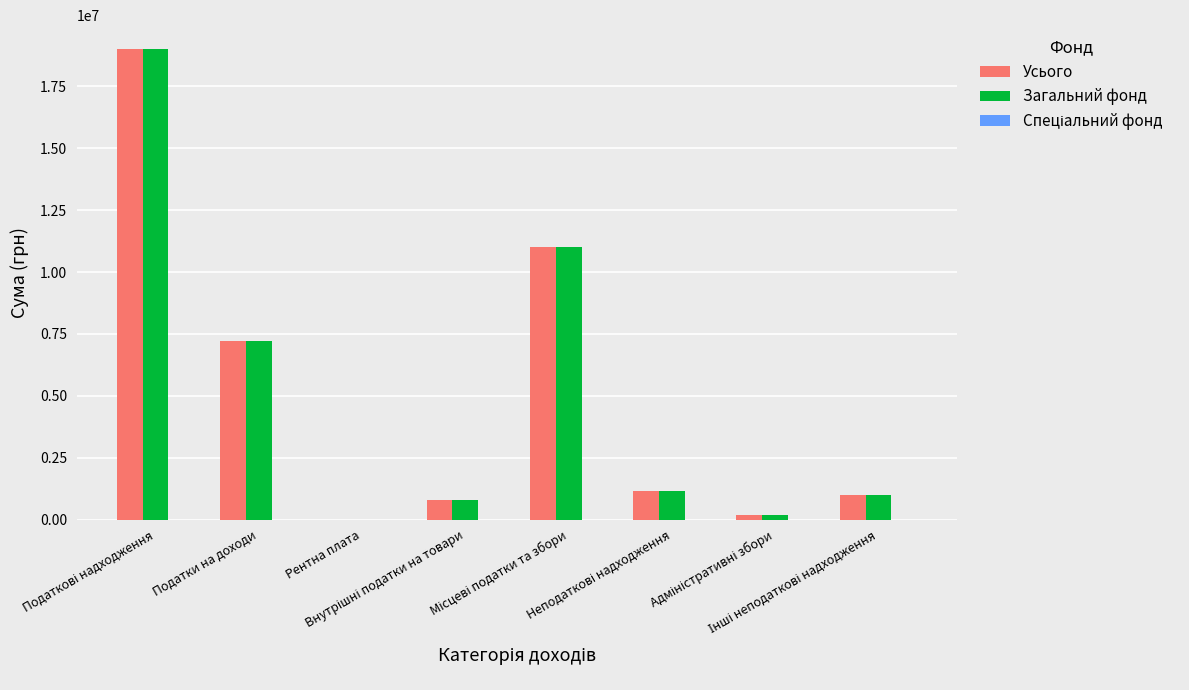

What is the greatest value displayed?

19021992.6